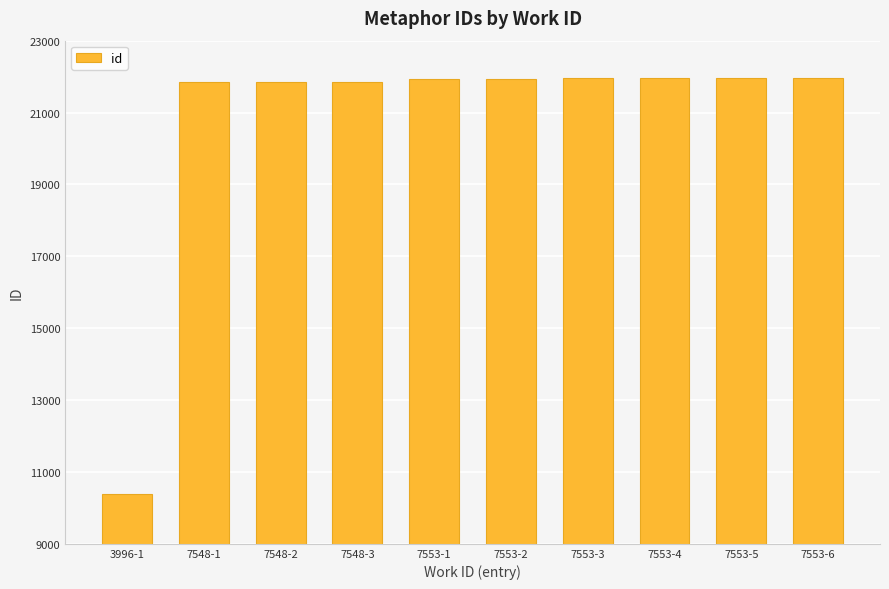

What value does the data have at 7548-2, to the nearest 50?

21850